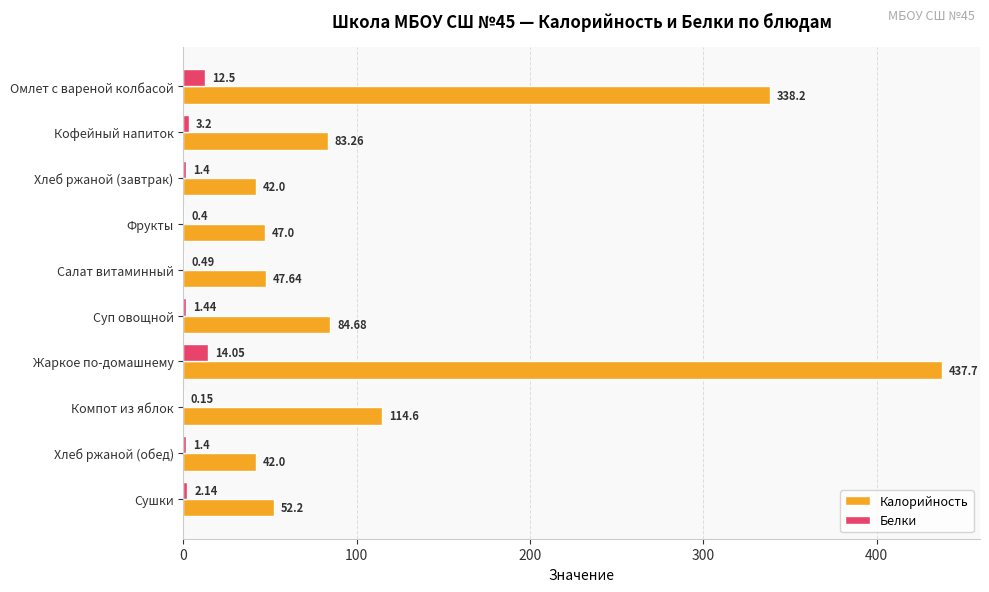

What is the sum of the Белки values at Фрукты and Жаркое по-домашнему?

14.5